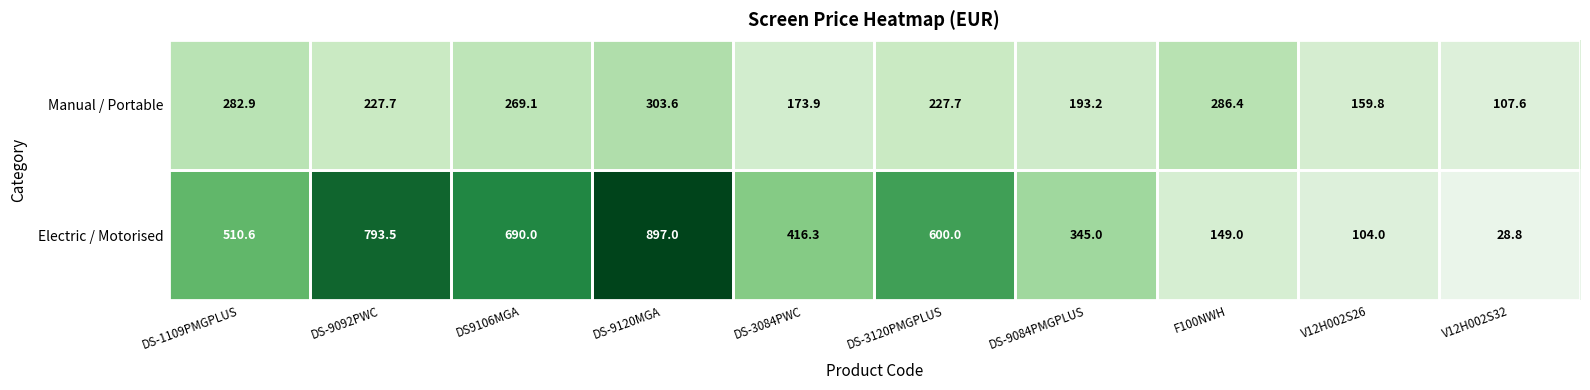

What is the minimum value for Manual / Portable?

107.6